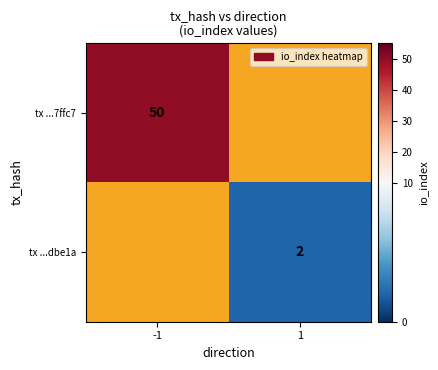

How many distinct data groups are displayed?

2